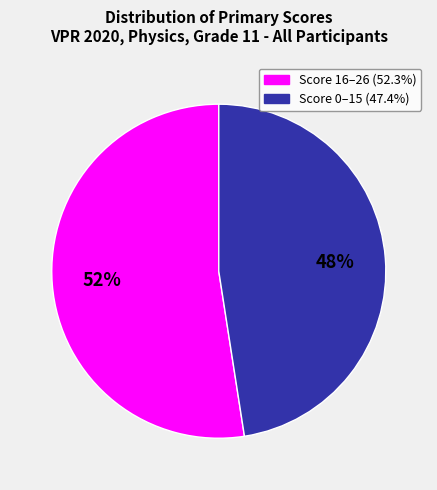

To the nearest percent, what is the average slice percentage?

50%